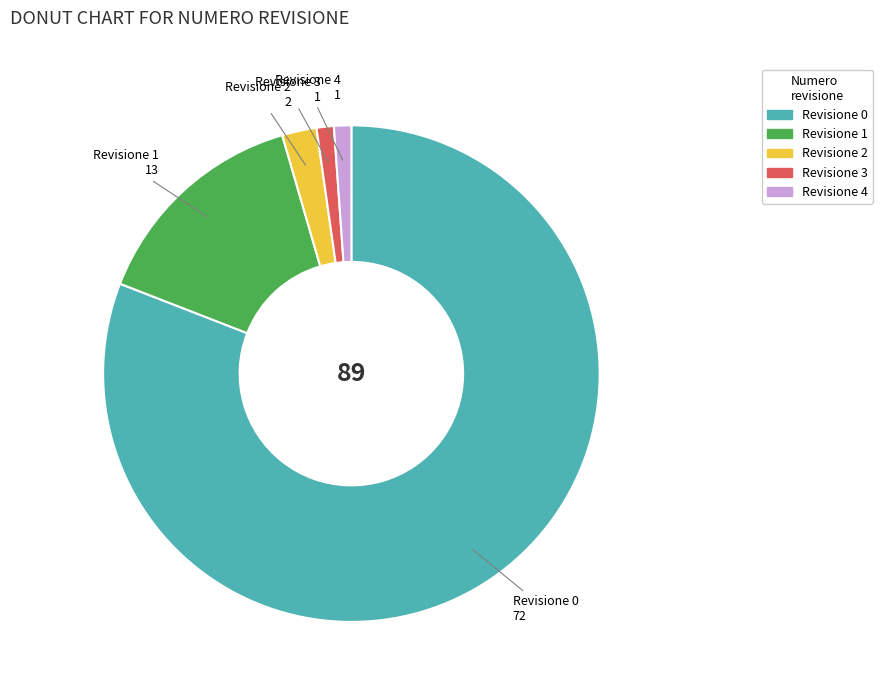

What is the majority slice?

Revisione 0